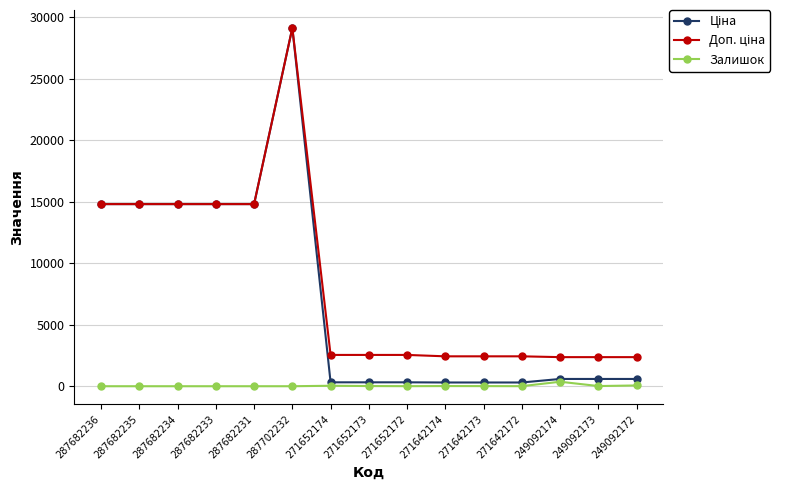

At how many categories does at least one series exceed 3199?

6